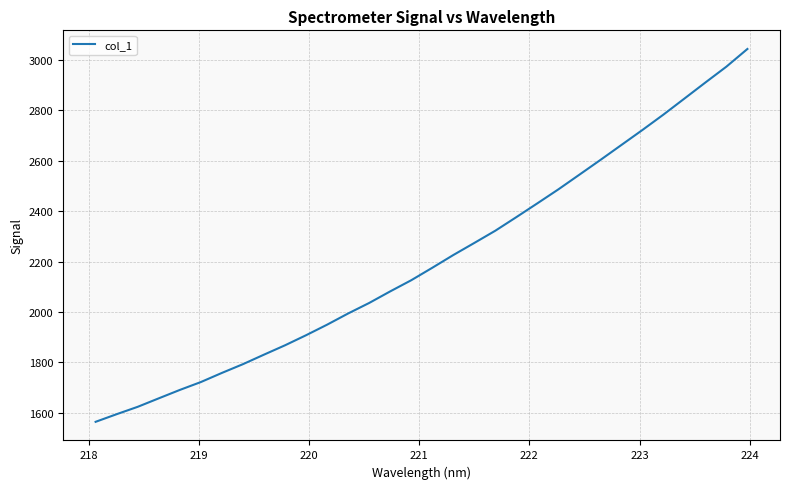

What is the greatest value displayed?

3043.7